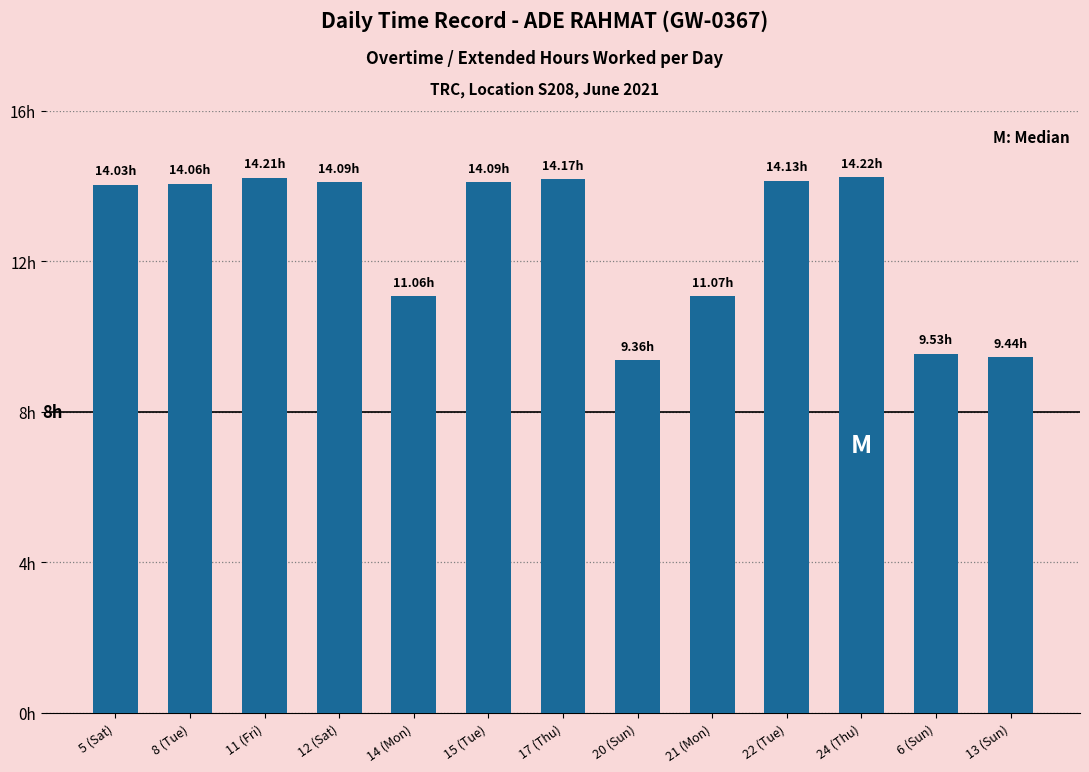

Does the chart contain any negative values?

No